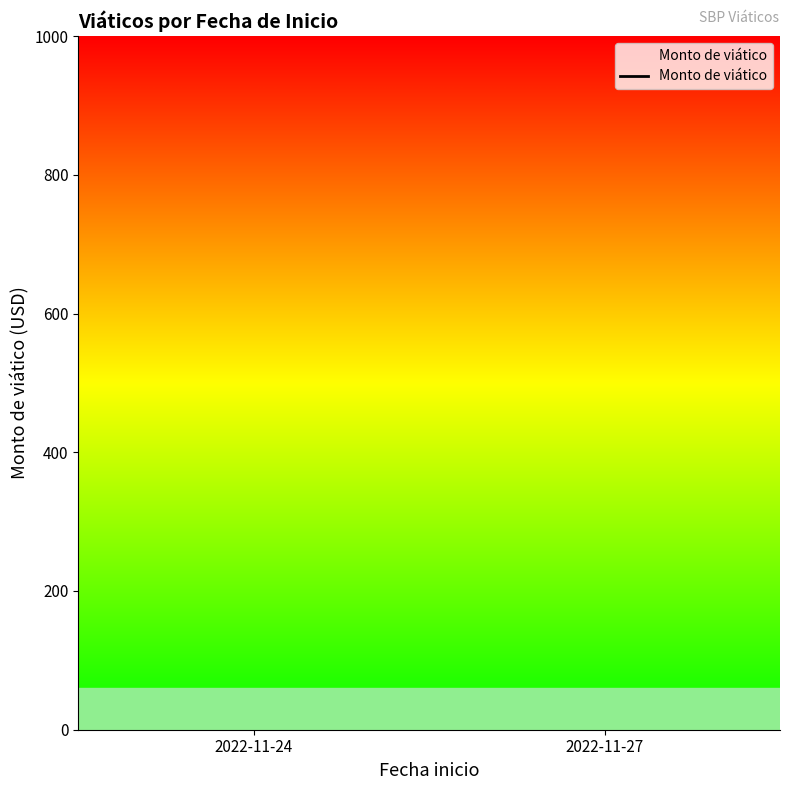

Reading left to right, transcribe all the data shown in this chart.

2022-11-24=2000	2022-11-27=1200